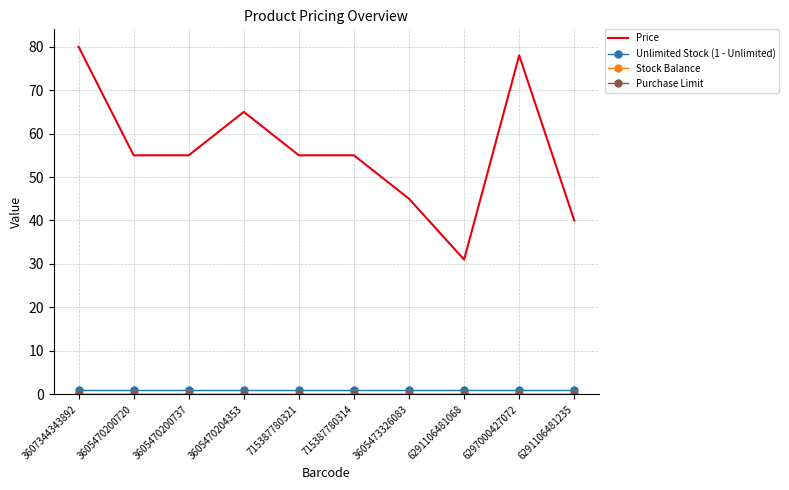

How many categories are shown in the chart?

10